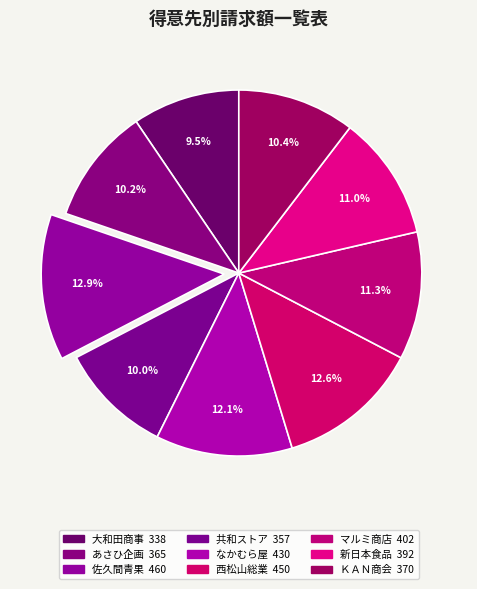

How many segments does this pie chart have?

9